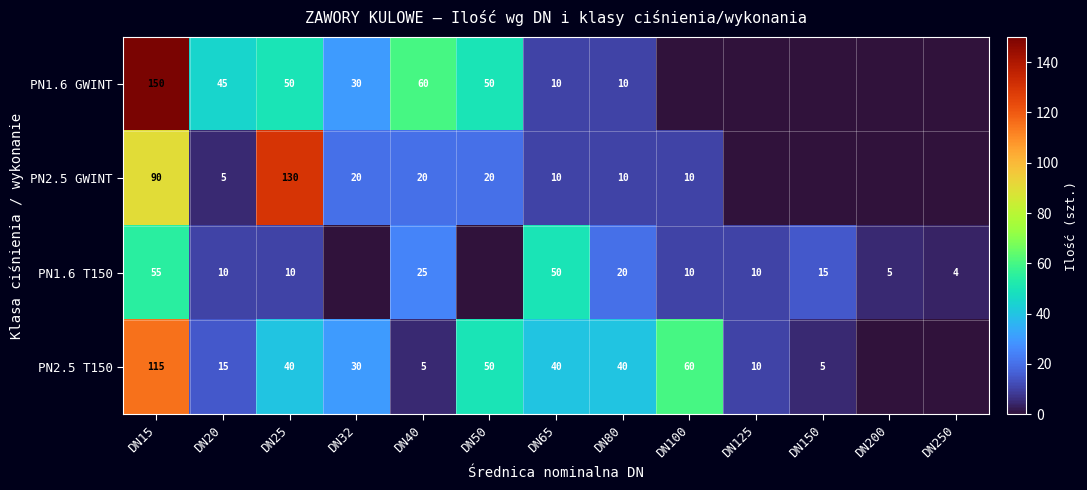

What is the total value across all series at DN80?

80